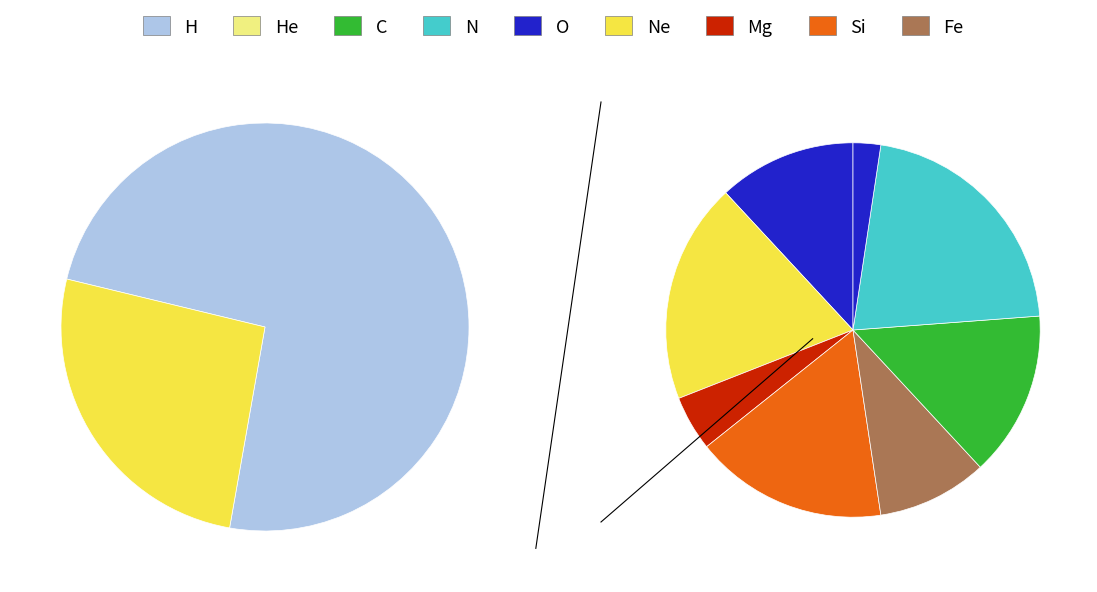

The 9 slice represents 18% of the pie. True or false?

True